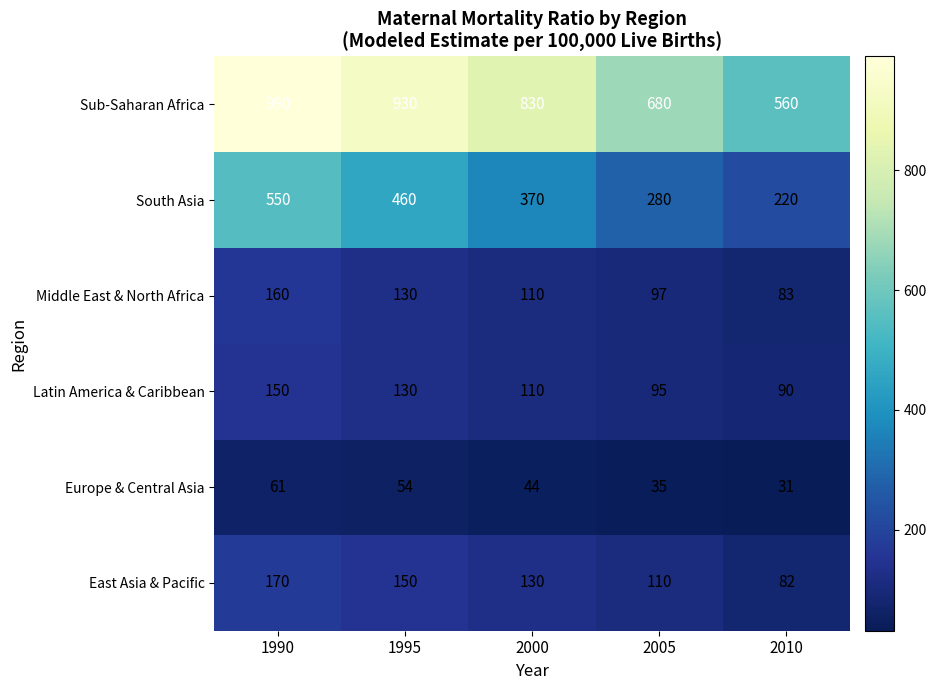

Count the number of data series in this chart.

6